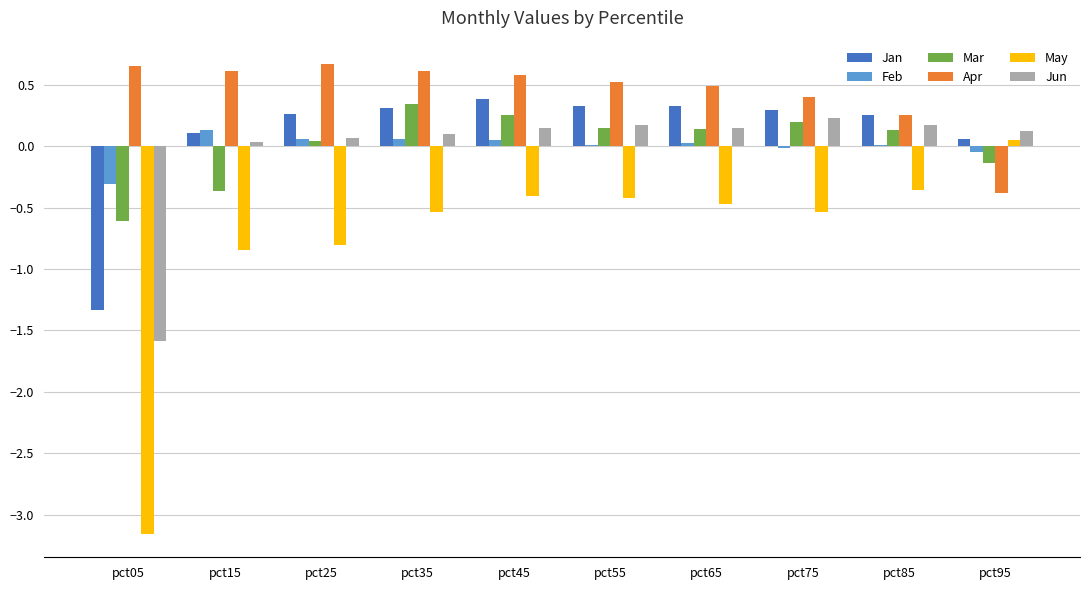

Are the bars horizontal?

No